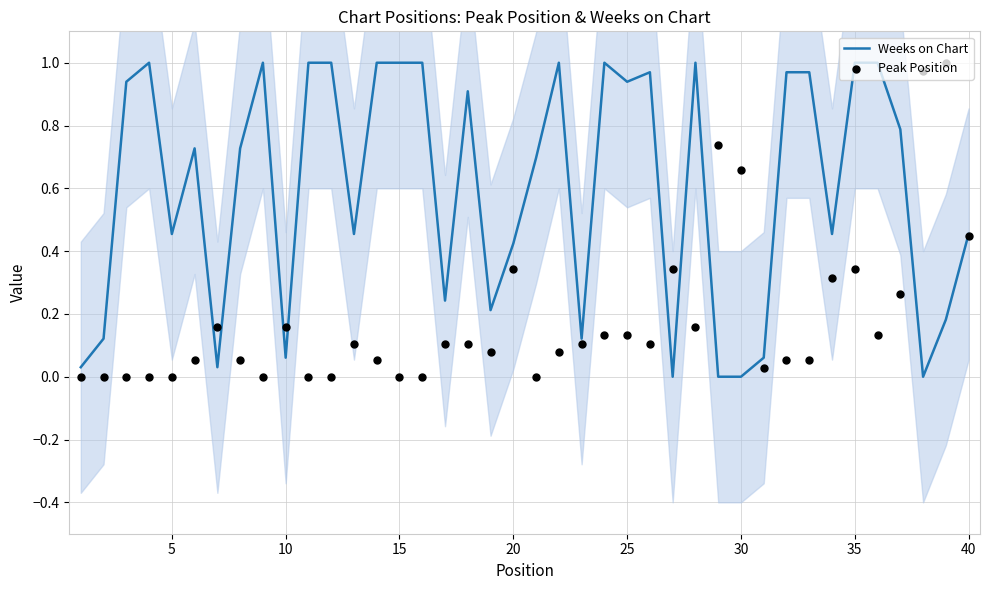

At how many categories does at least one series exceed 0?

40